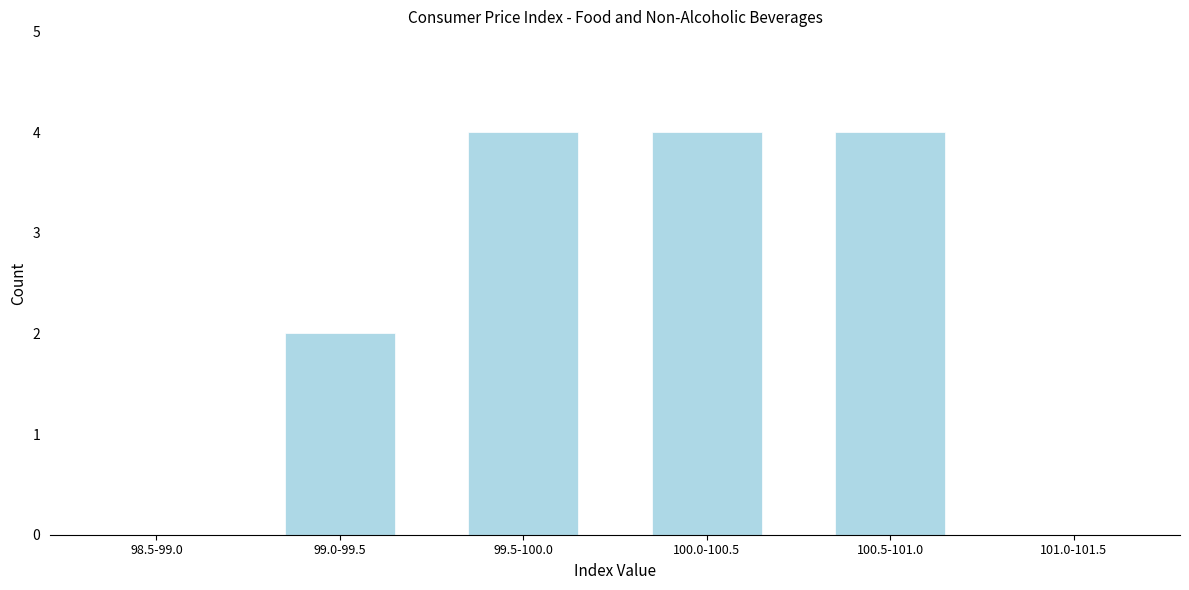

Reading left to right, list all the values displayed in this chart.

98.5-99.0=0	99.0-99.5=2	99.5-100.0=4	100.0-100.5=4	100.5-101.0=4	101.0-101.5=0